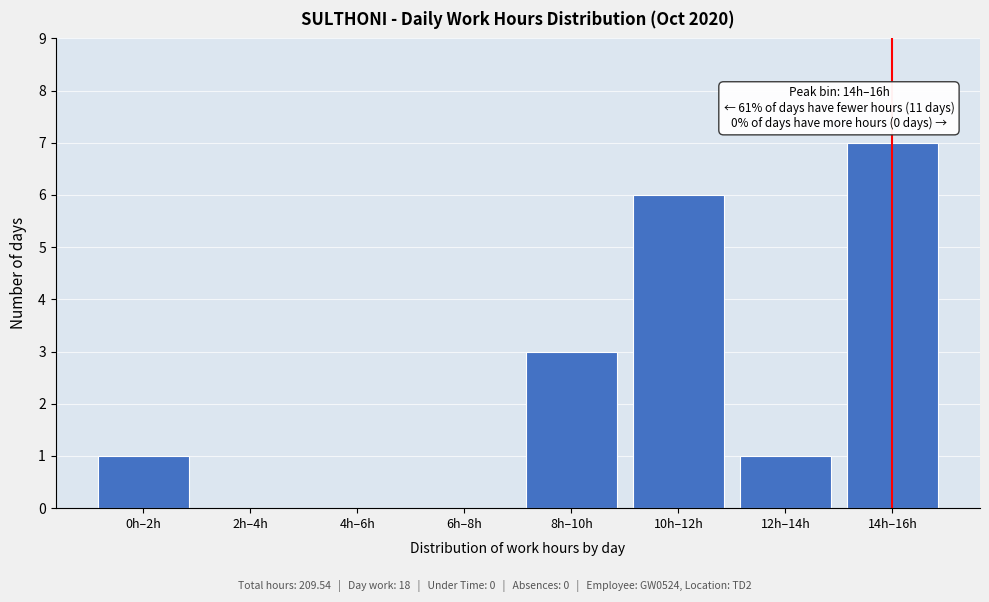

Reading right to left, list all the values displayed in this chart.

14h–16h=7	12h–14h=1	10h–12h=6	8h–10h=3	6h–8h=0	4h–6h=0	2h–4h=0	0h–2h=1